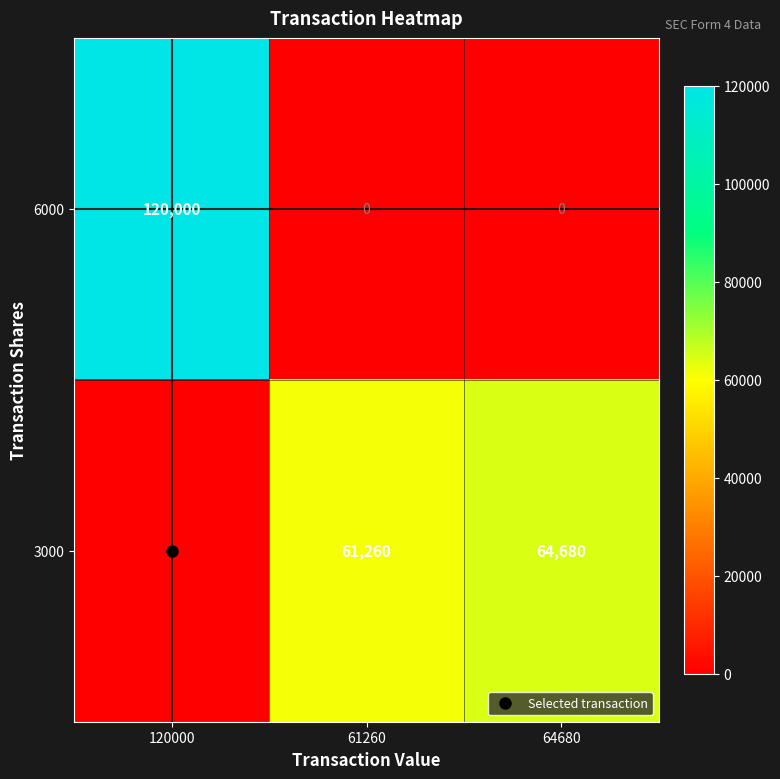

Is it true that 6000 equals -82365 at 64680?

False